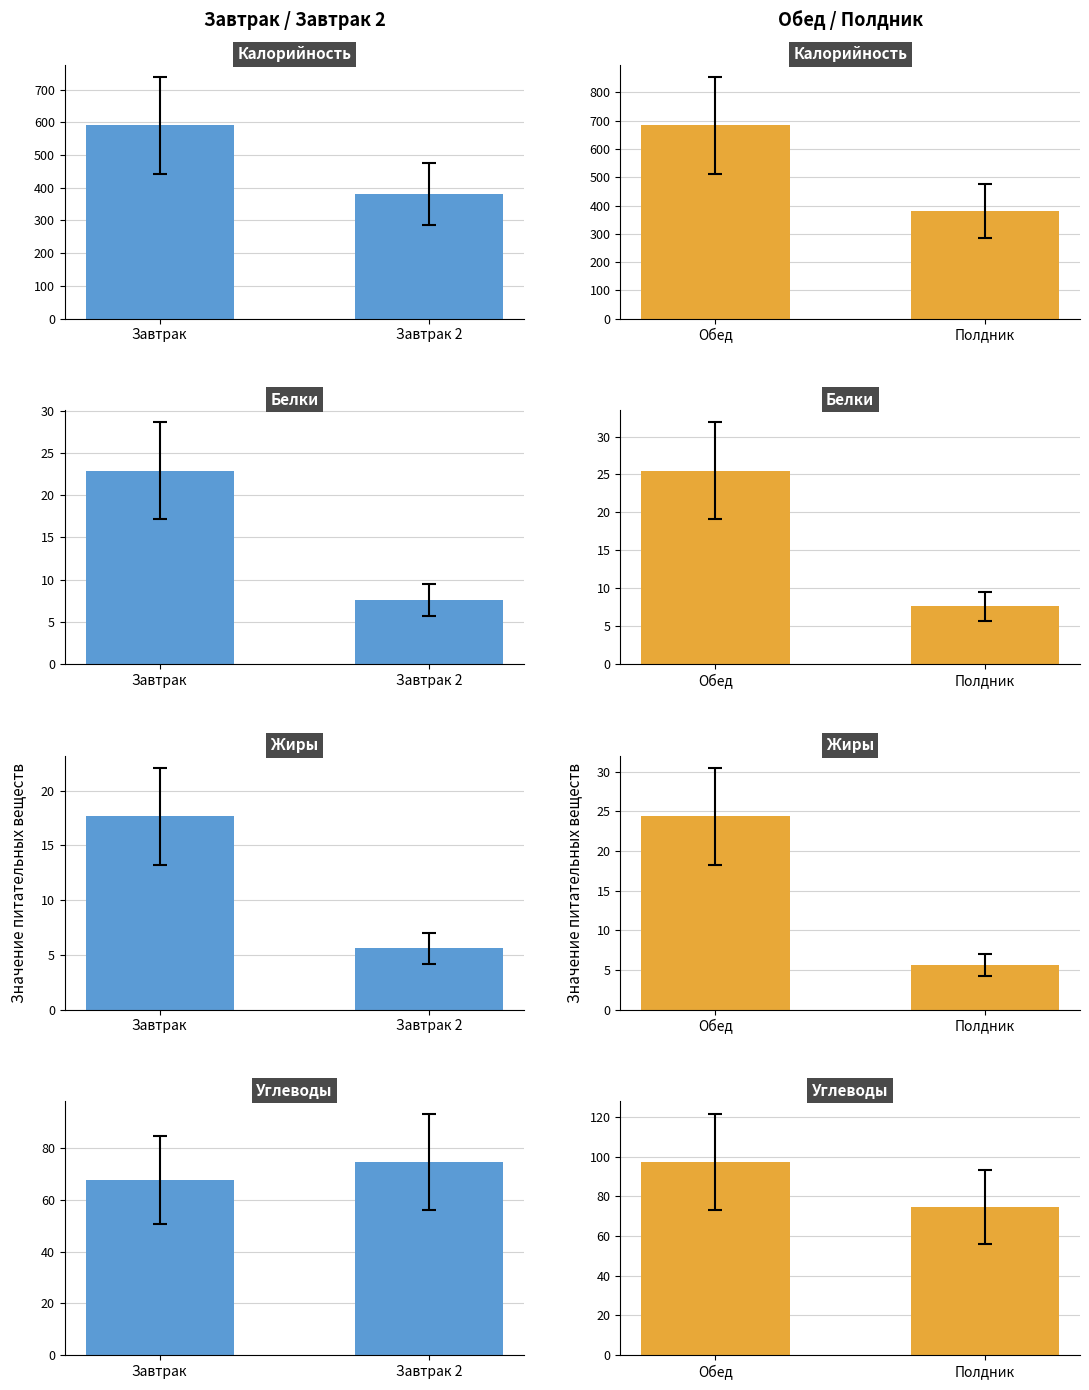

How many data points in Белки are above 25?

1